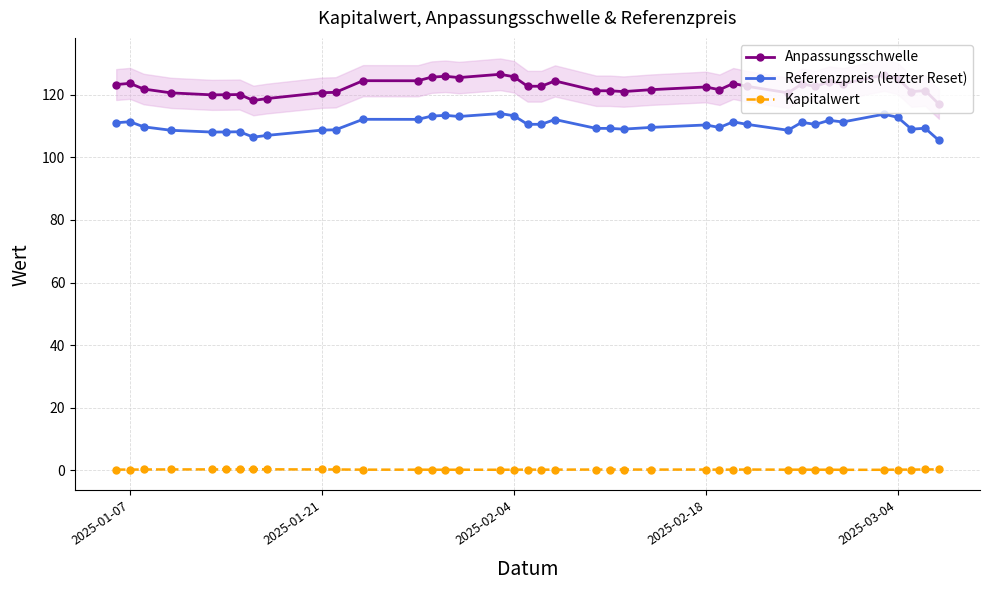

What is the maximum value for Referenzpreis (letzter Reset)?

114.0